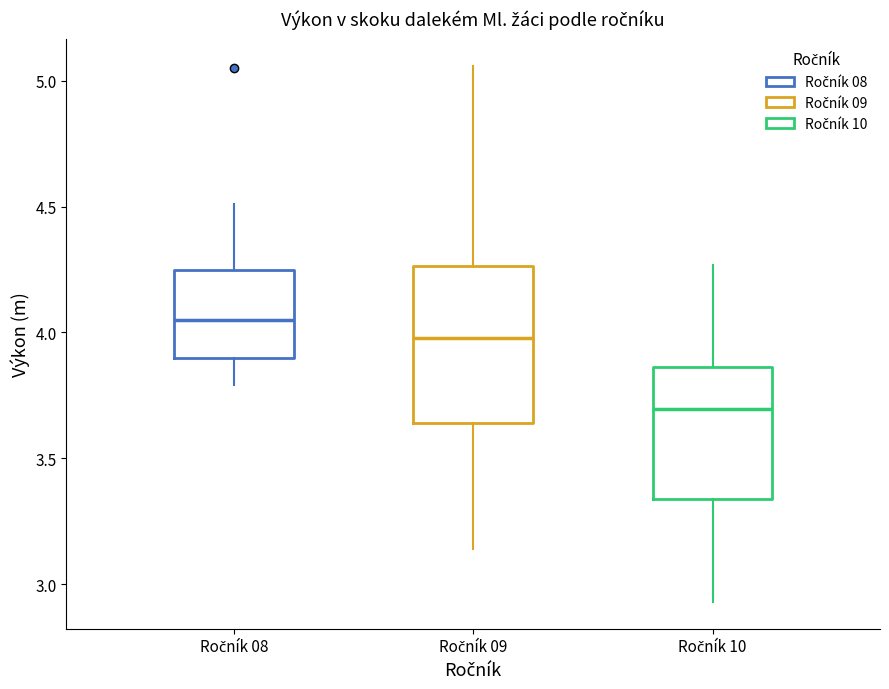

Which box has the lowest median line?

Ročník 10